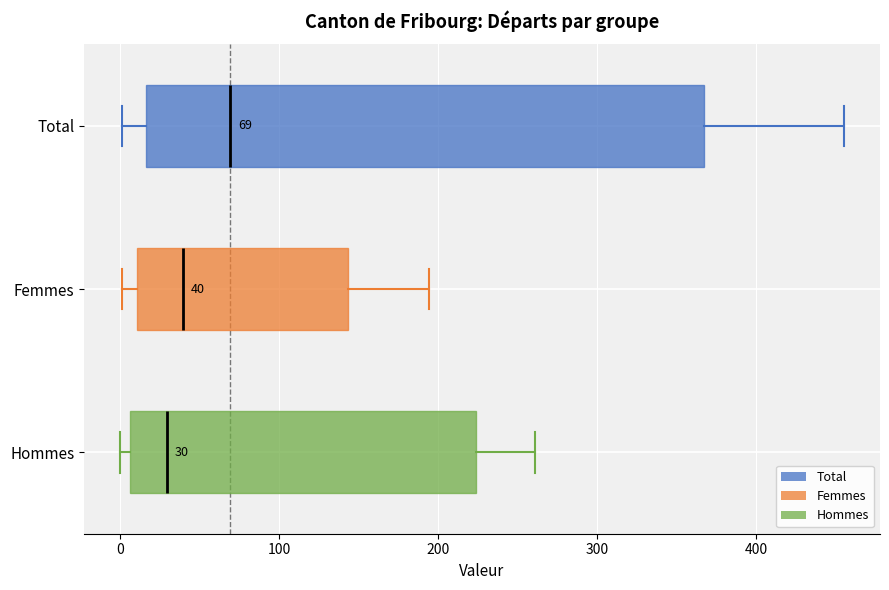

Which box's median line is the furthest to the right?

Total